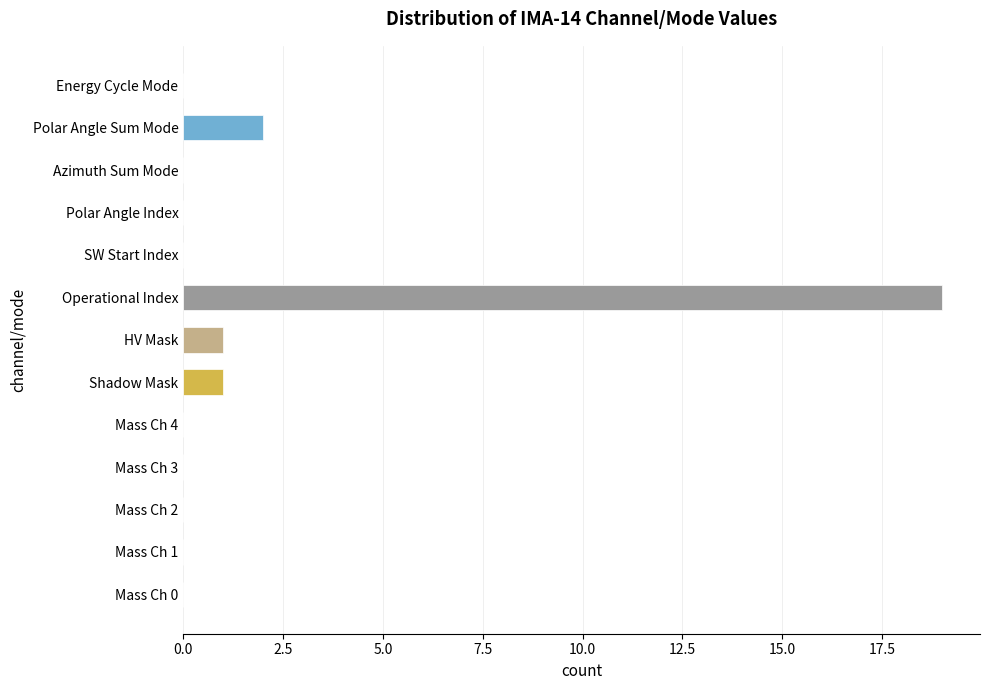

Is it true that the value at Mass Ch 1 is 13?

False